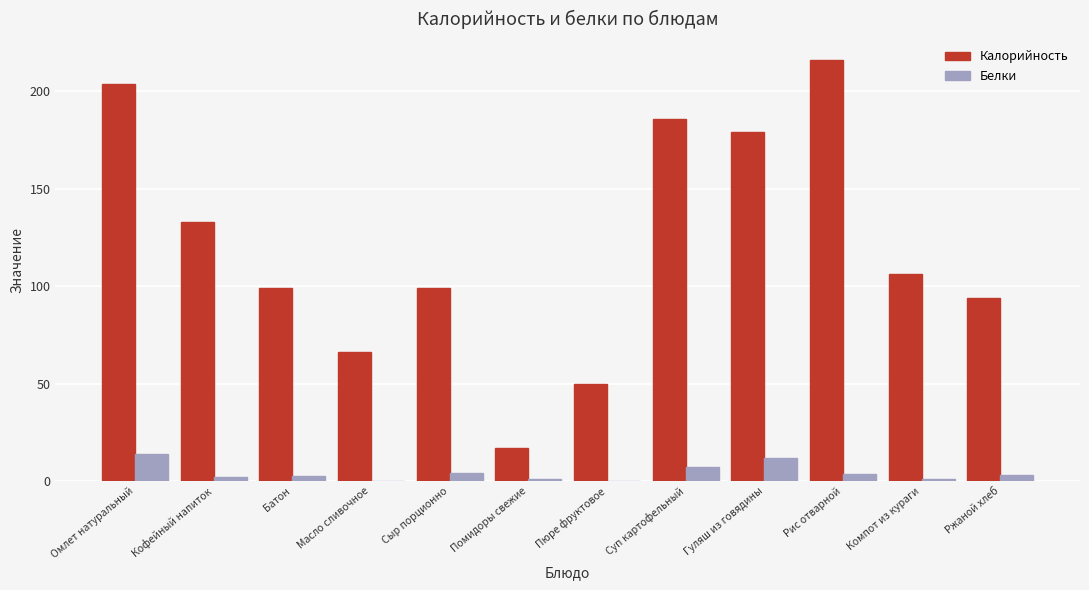

True or false: Калорийность has a value of 186.0 at Суп картофельный.

True